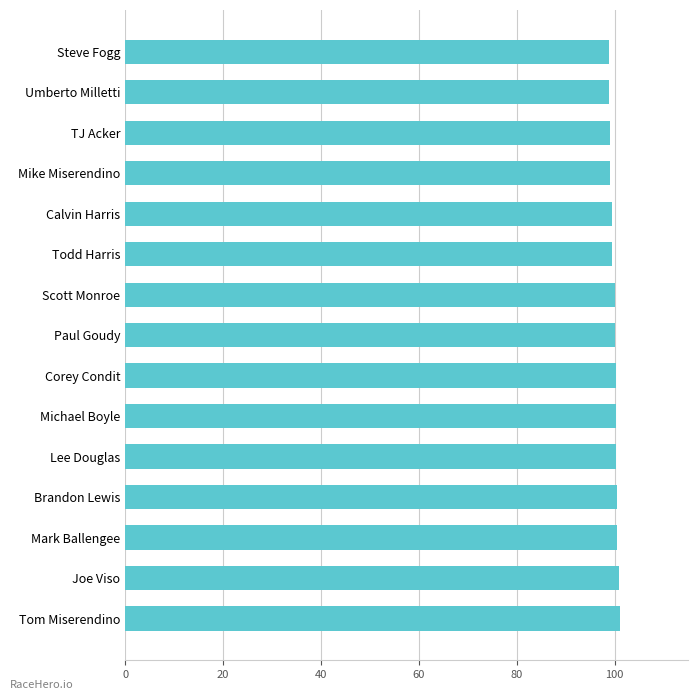

What is the approximate value at Todd Harris?

99.5